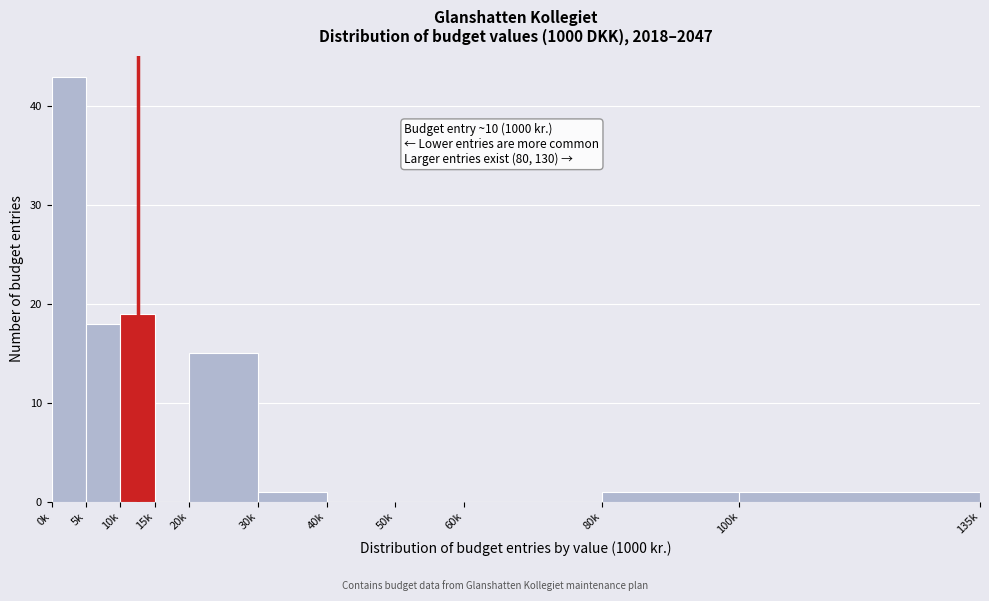

Reading right to left, list all the values displayed in this chart.

100k=1	80k=1	60k=0	50k=0	40k=0	30k=1	20k=15	15k=0	10k=19	5k=18	0k=43